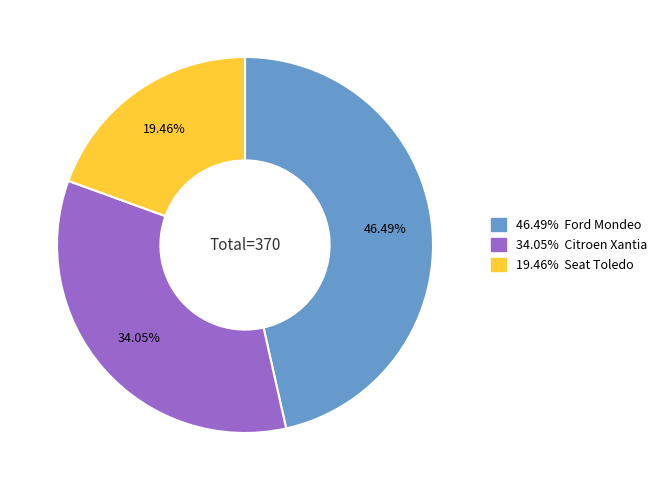

Is there any slice that represents more than half of the pie?

No